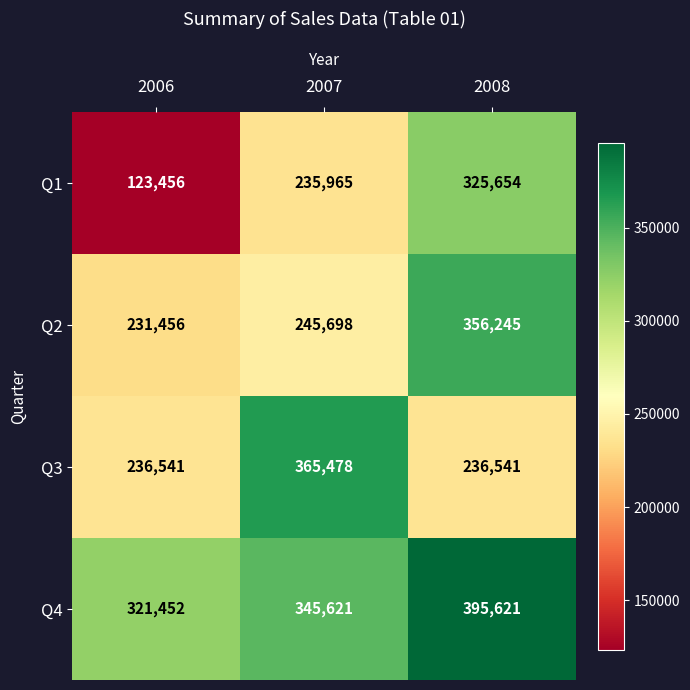

Reading left to right, what are all the values shown in this chart?

Q1: 2006=123456	2007=235965	2008=325654
Q2: 2006=231456	2007=245698	2008=356245
Q3: 2006=236541	2007=365478	2008=236541
Q4: 2006=321452	2007=345621	2008=395621